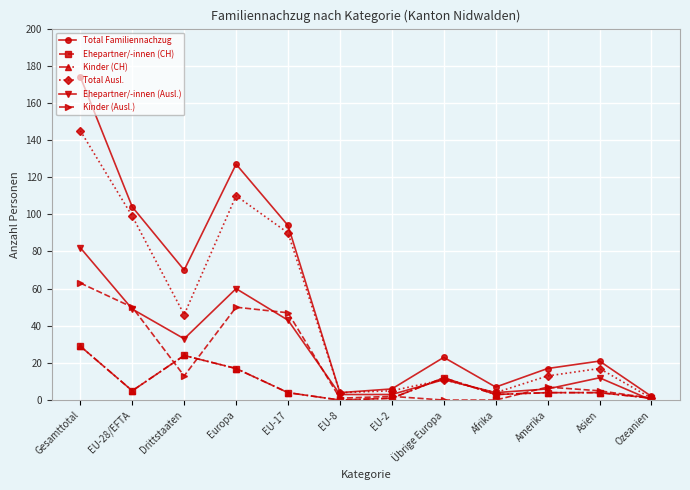

Does the chart have visible grid lines?

Yes